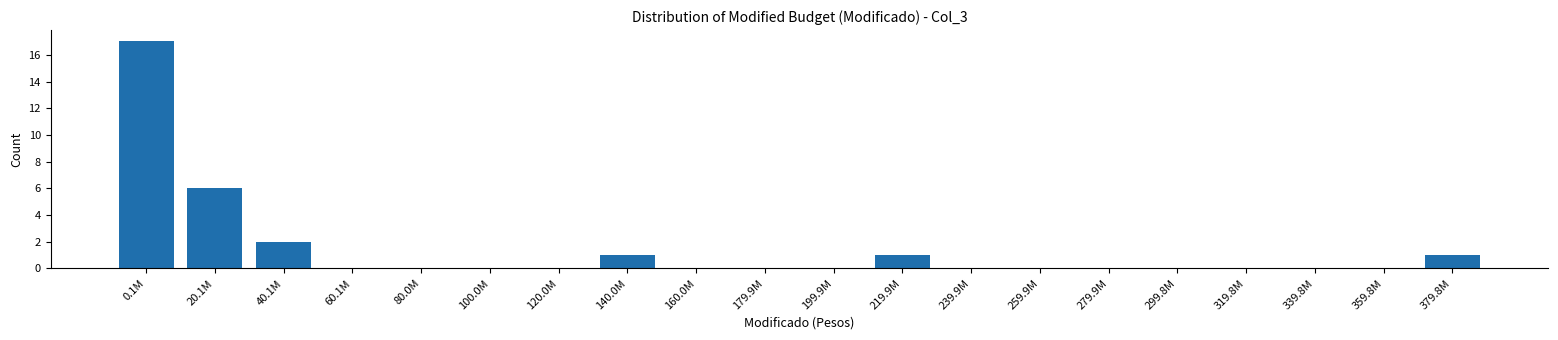

Reading left to right, transcribe all the data shown in this chart.

0.1M=17	20.1M=6	40.1M=2	60.1M=0	80.0M=0	100.0M=0	120.0M=0	140.0M=1	160.0M=0	179.9M=0	199.9M=0	219.9M=1	239.9M=0	259.9M=0	279.9M=0	299.8M=0	319.8M=0	339.8M=0	359.8M=0	379.8M=1